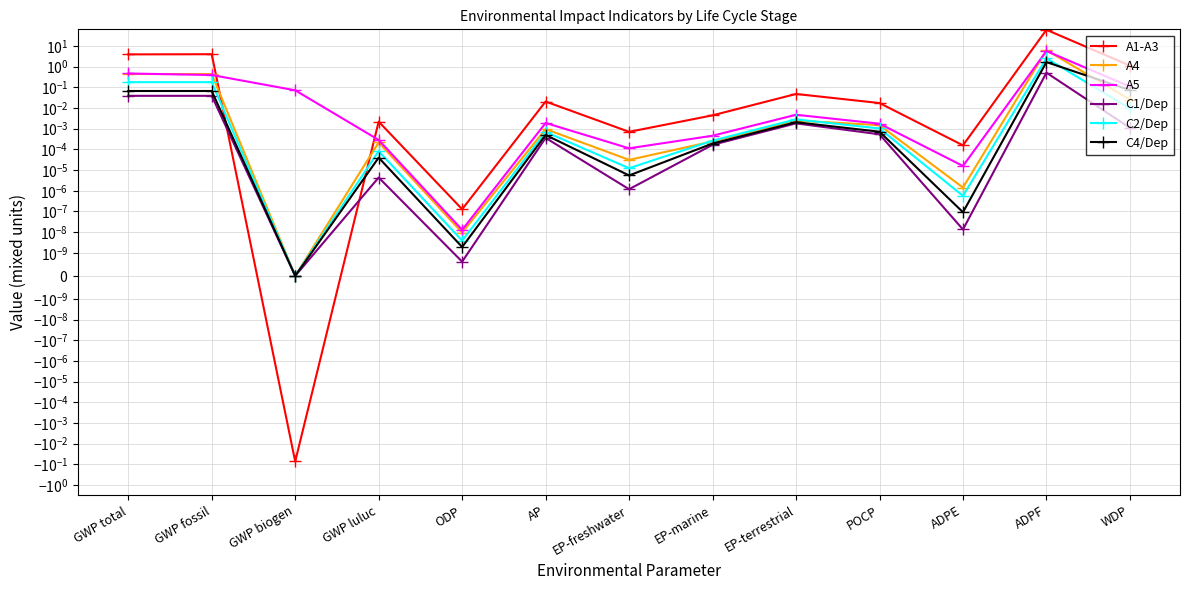

What position from the right is EP-marine?

6